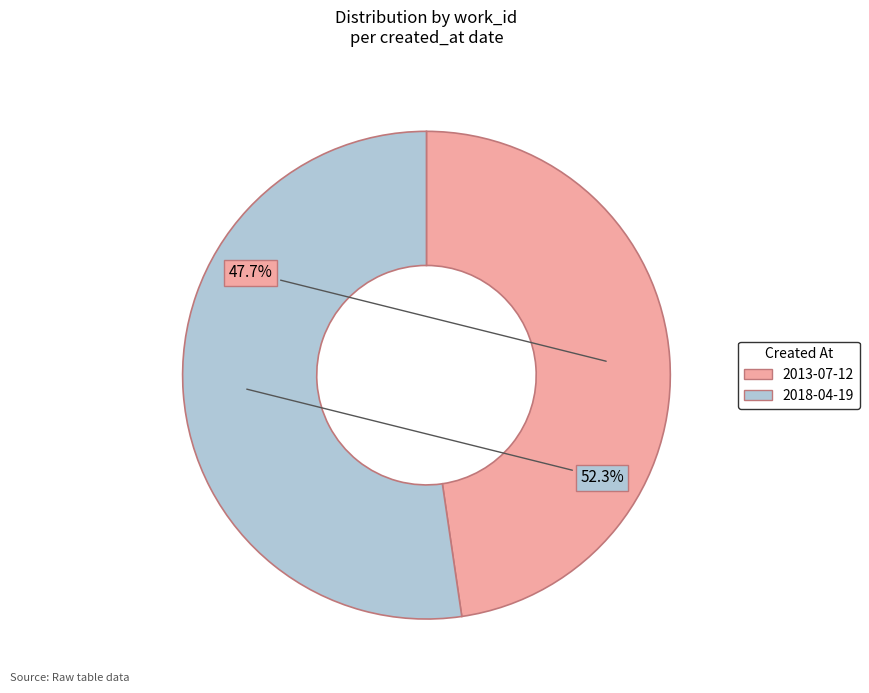

Does 2013-07-12 represent more than half of the total?

No